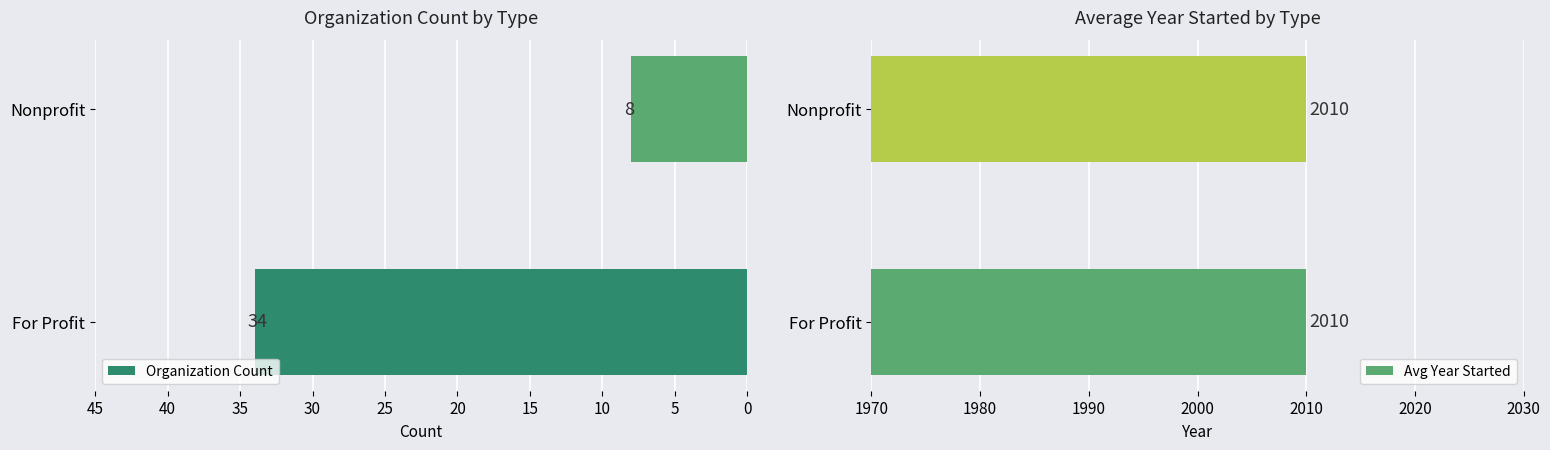

List the labels in order of Organization Count value, smallest first.

Nonprofit, For Profit